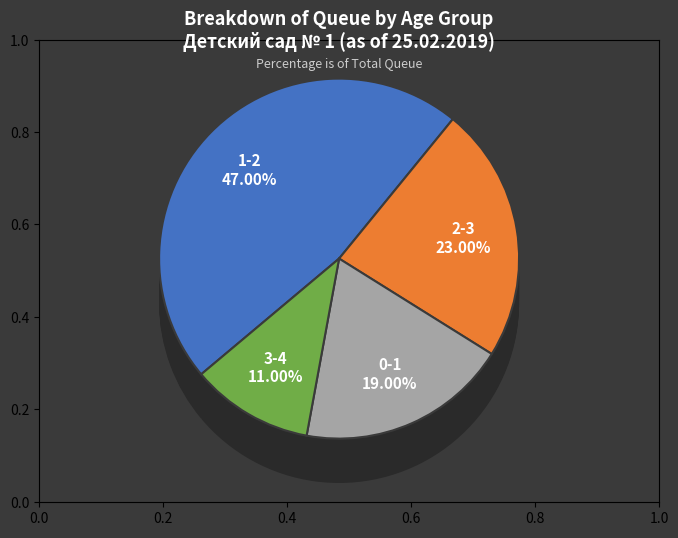

Which slice is the smallest?

3-4